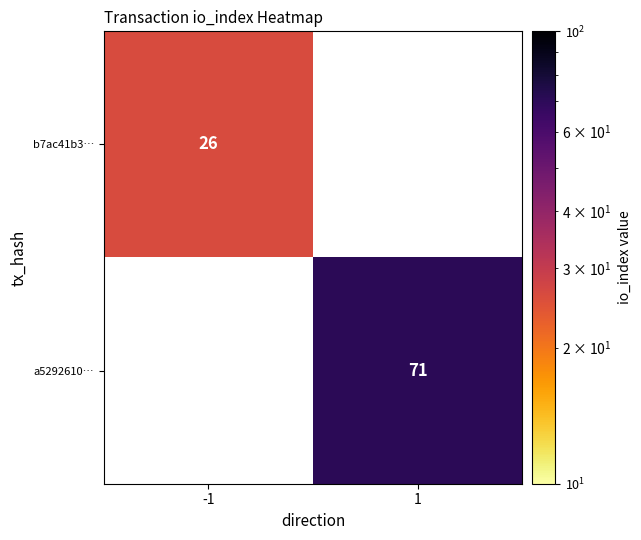

The b7ac41b3… series shows 26 at -1. True or false?

True